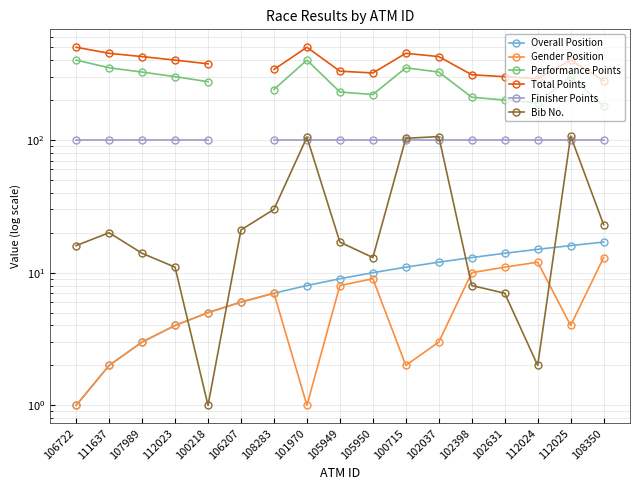

What are all the series names shown in the legend?

Overall Position, Gender Position, Performance Points, Total Points, Finisher Points, Bib No.